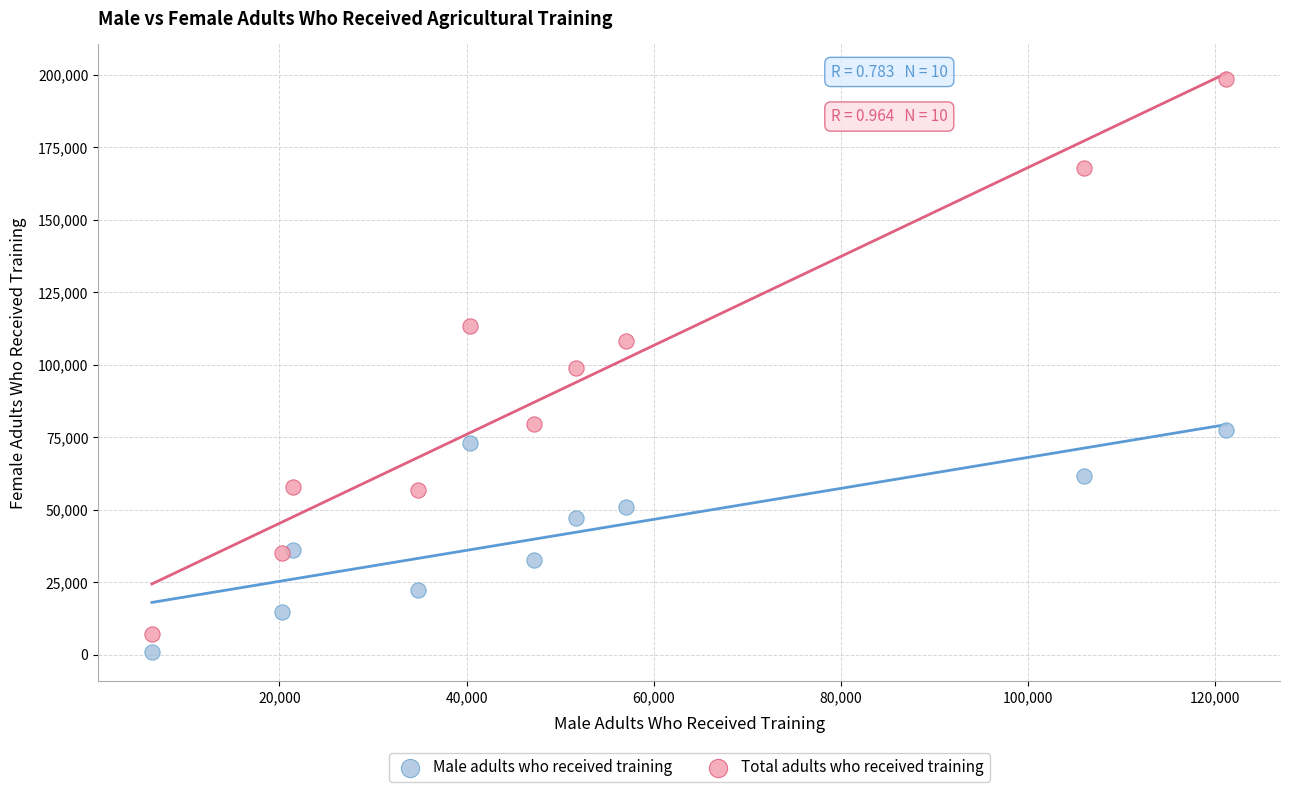

Which series contains the highest Y value?

Total adults who received training